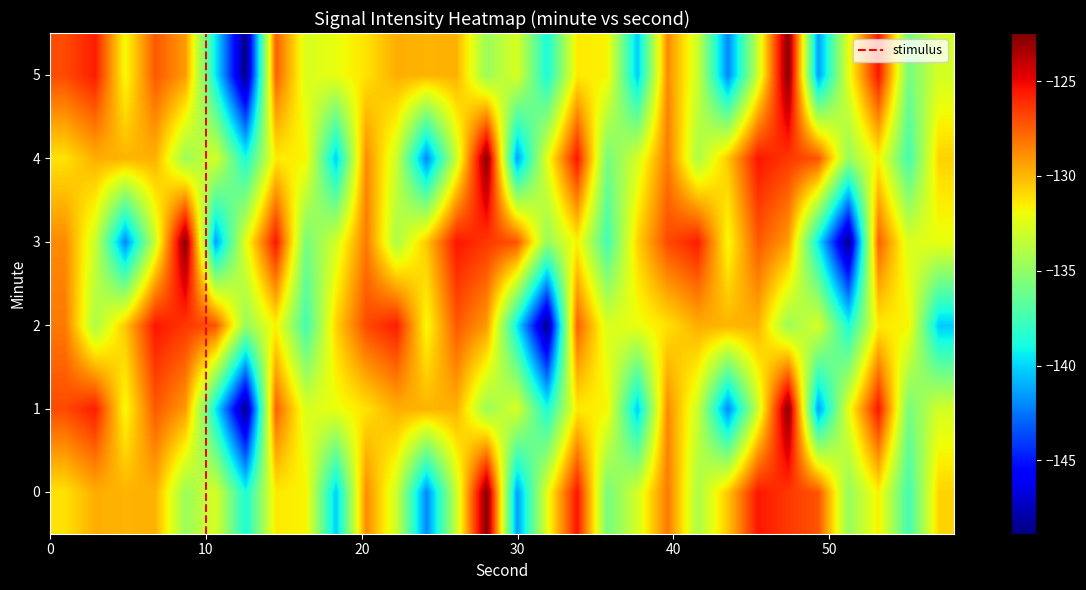

What is the average value of the 4 series?

-132.1